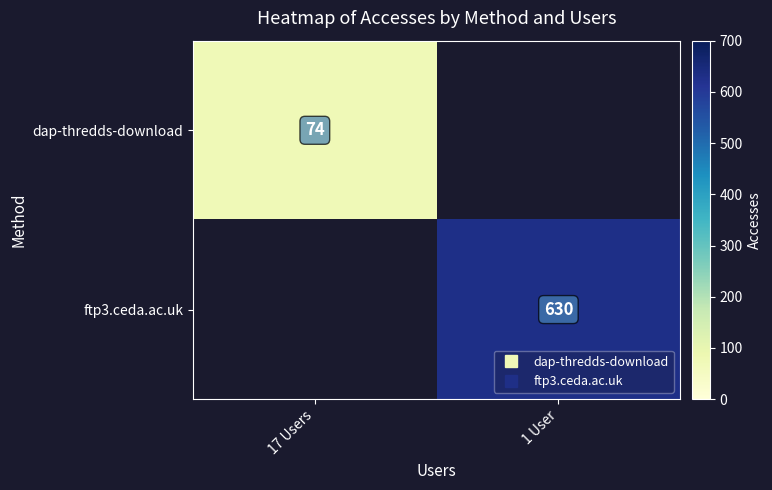

List the series in order of their peak value, lowest first.

dap-thredds-download, ftp3.ceda.ac.uk